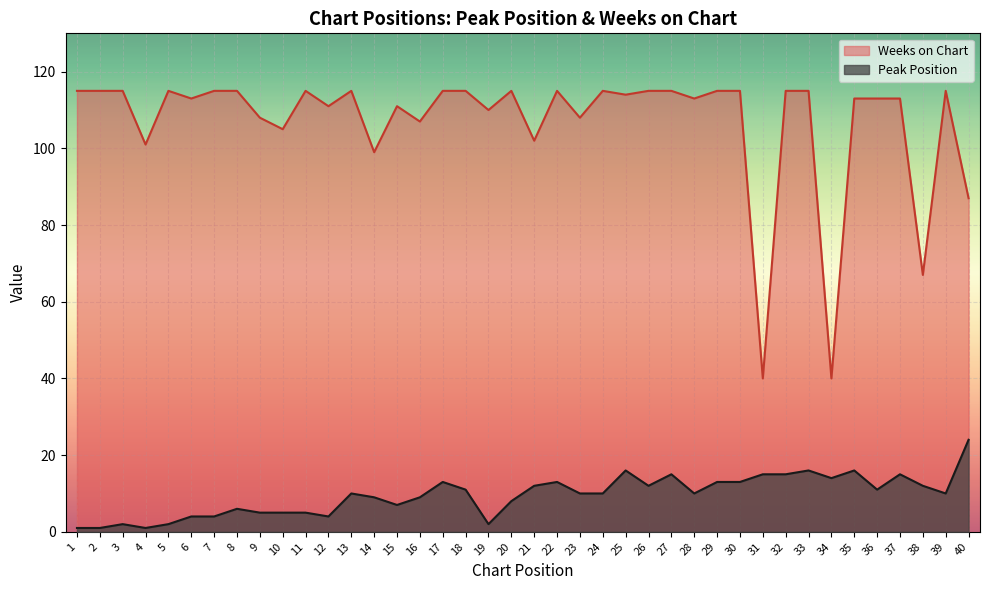

True or false: Weeks on Chart and Peak Position cross at least once.

False